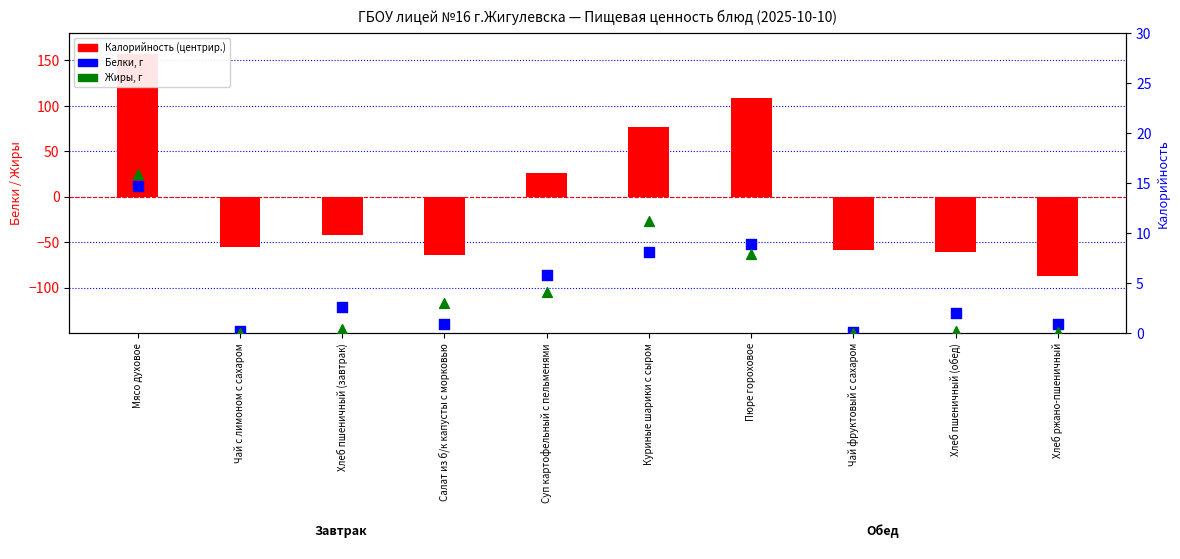

Which series reaches the minimum Y coordinate?

Калорийность (центрир.)